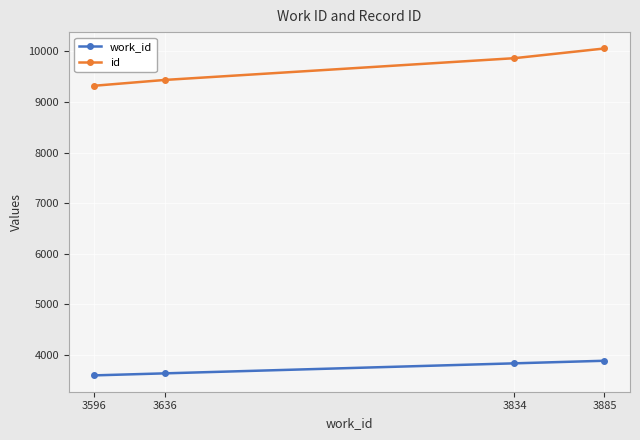

True or false: id and work_id intersect in this chart.

False